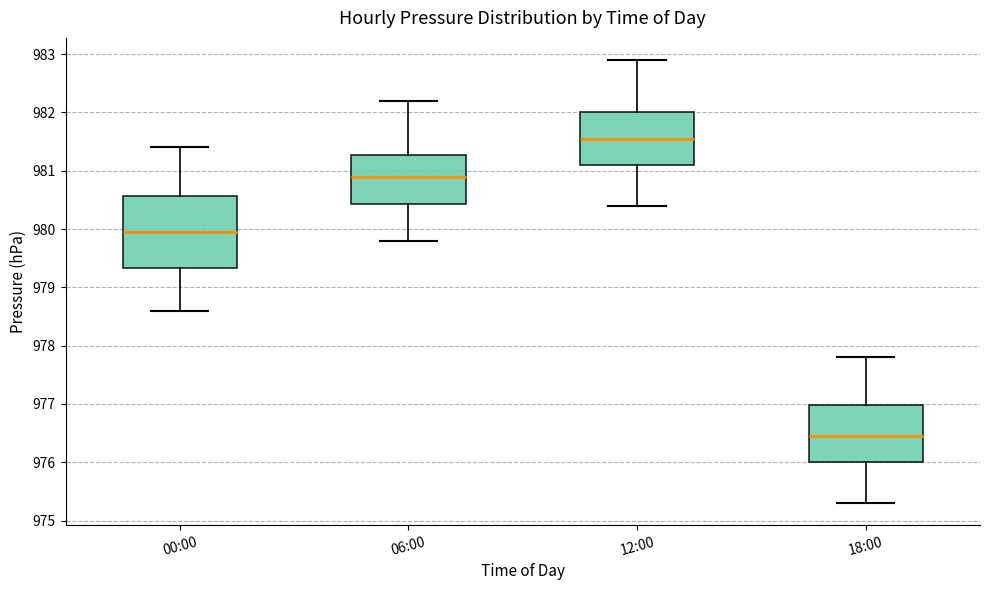

Reading left to right, transcribe this box plot: for each box, give where its median line is, the range the box spans, and where its two whiskers end, as read against the y-axis. The values are not printed on the chart, so give them approximately, as read against the axis.

00:00: median 980.0, box 979.3 to 980.6, whiskers 978.6 to 981.4
06:00: median 980.9, box 980.4 to 981.3, whiskers 979.8 to 982.2
12:00: median 981.6, box 981.1 to 982.0, whiskers 980.4 to 982.9
18:00: median 976.5, box 976.0 to 977.0, whiskers 975.3 to 977.8